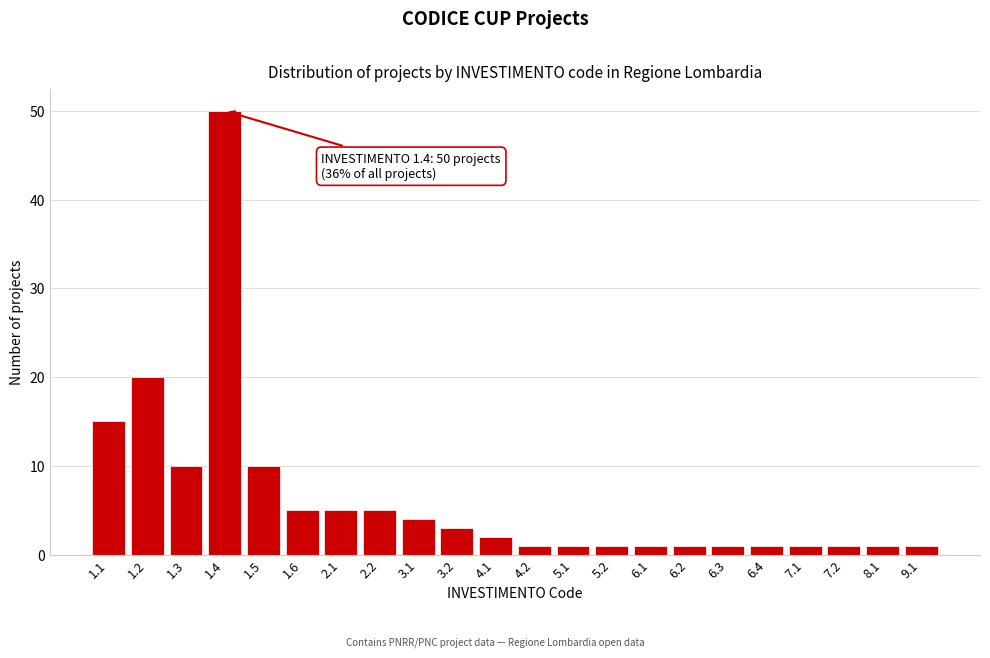

Reading right to left, what are all the values shown in this chart?

1	1	1	1	1	1	1	1	1	1	1	2	3	4	5	5	5	10	50	10	20	15